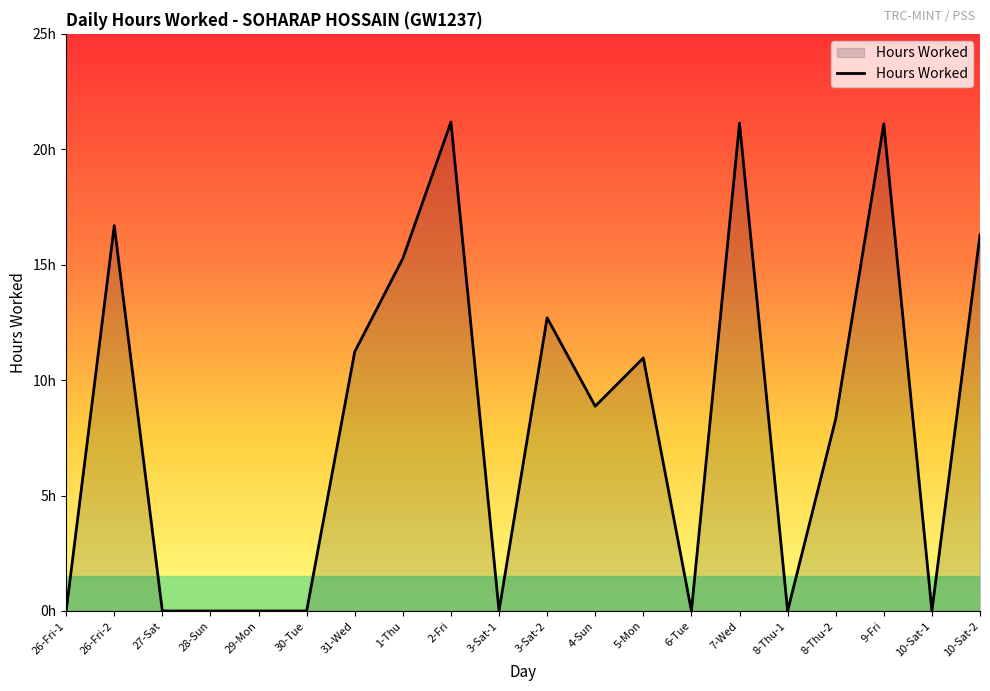

Does the chart display data point markers on the line(s)?

No